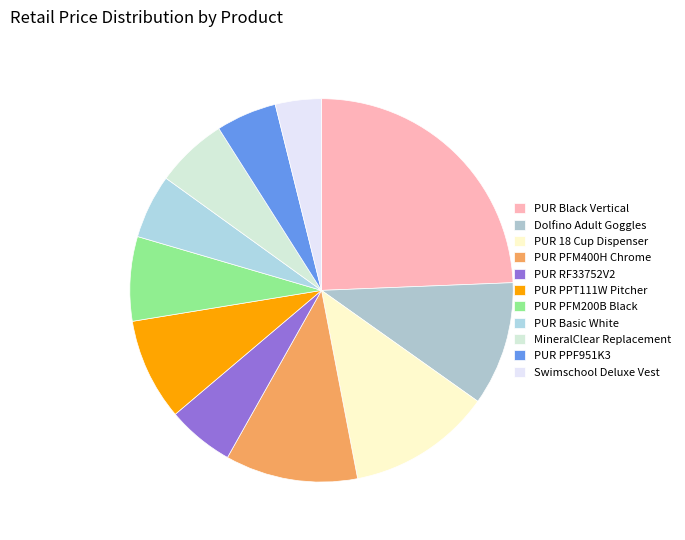

Which slice is the largest?

PUR Black Vertical